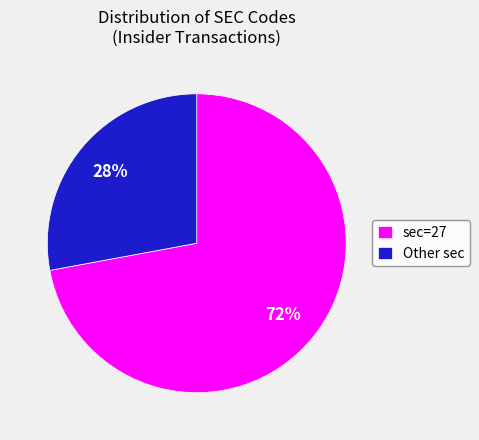

Which slice is the smallest?

Other sec